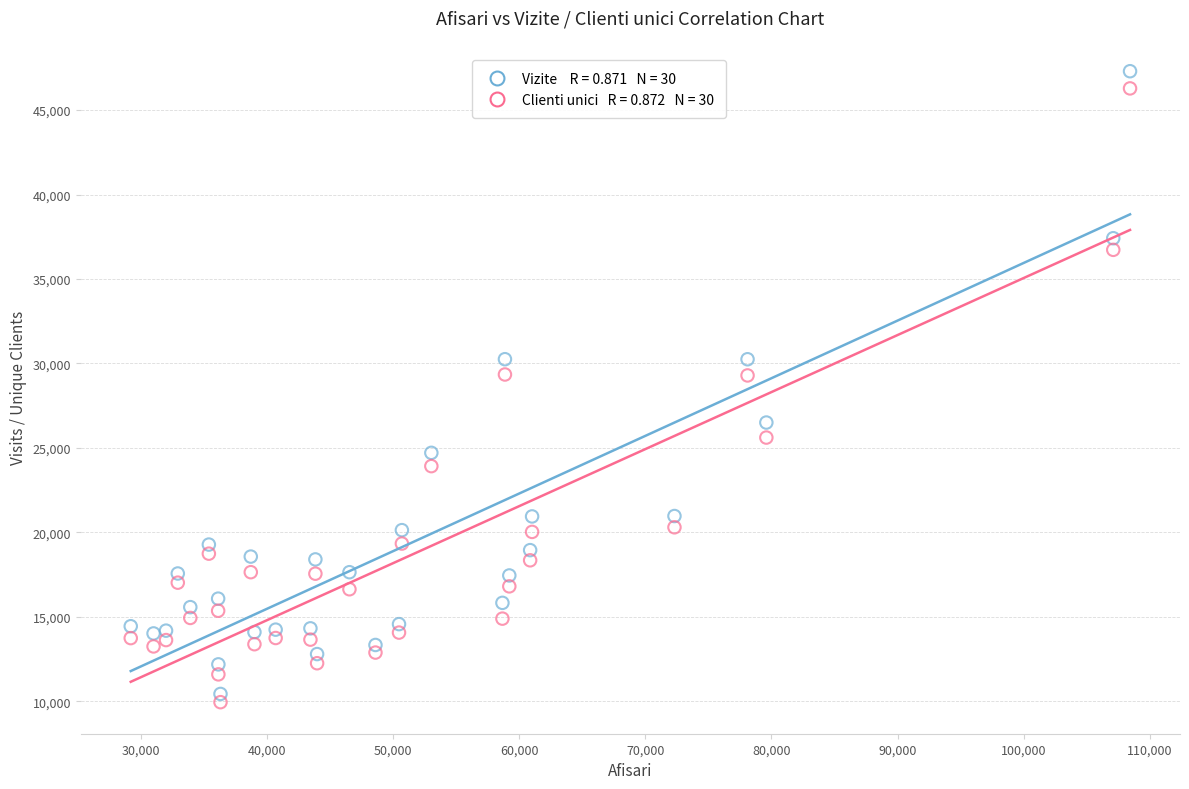

Across all data points, what is the range of Y values (max minus min)?

37349